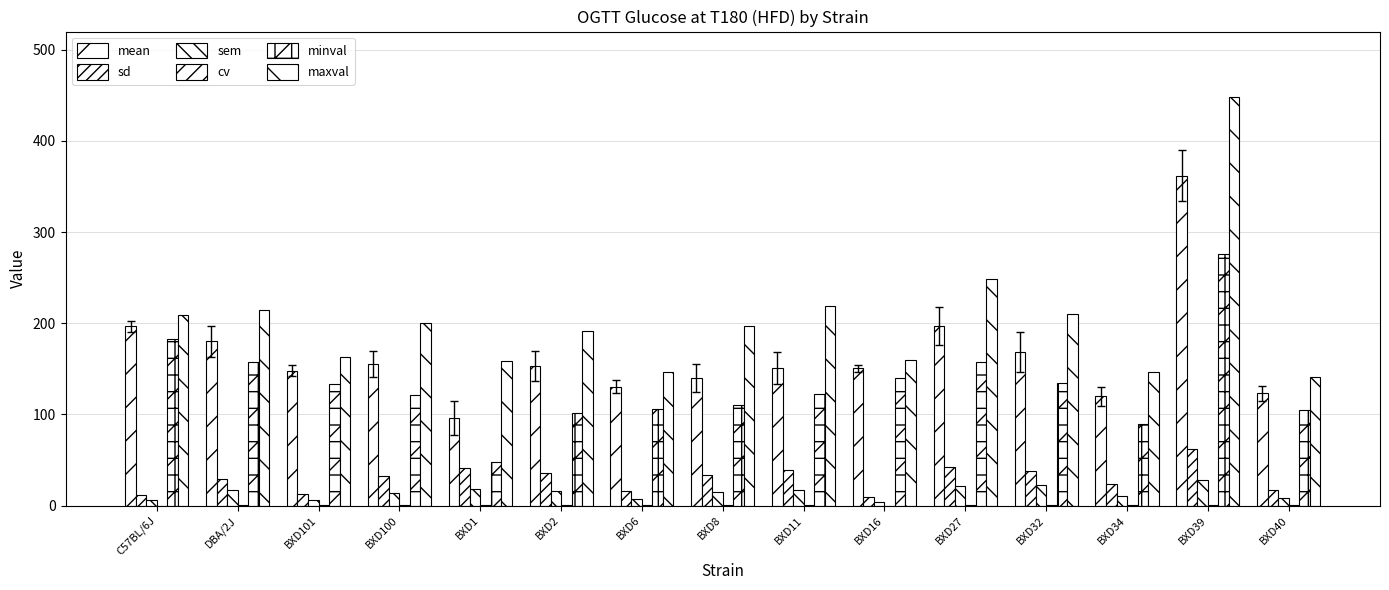

Are the bars horizontal?

No